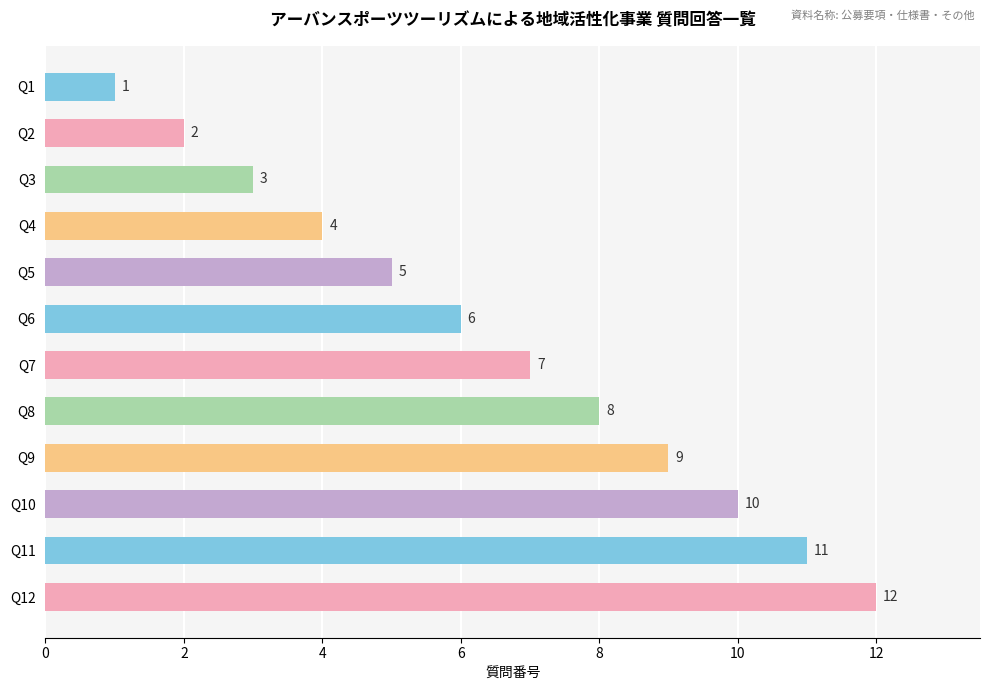

How many values are below 7?

6